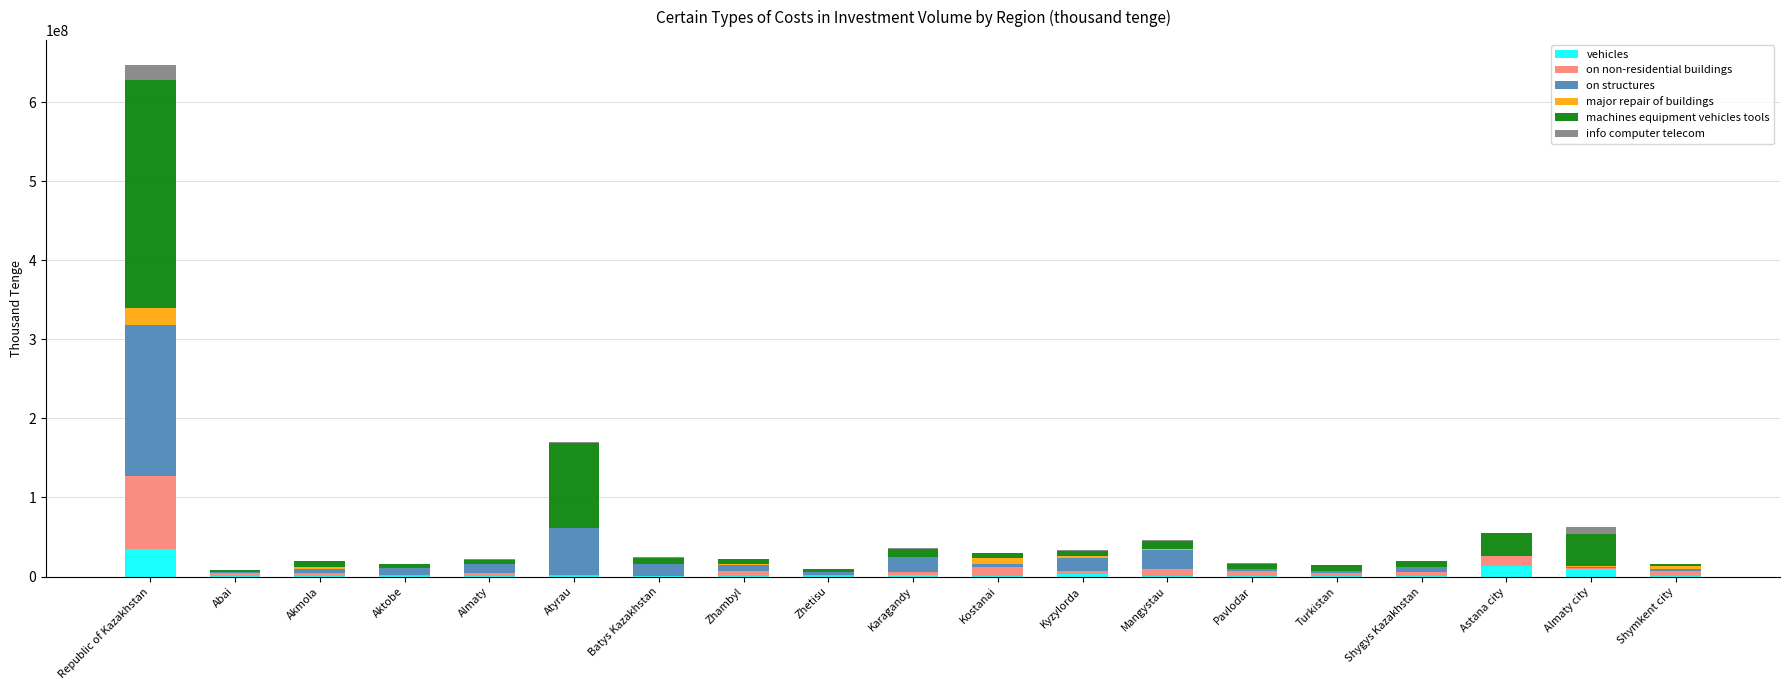

How many categories are shown in the chart?

19